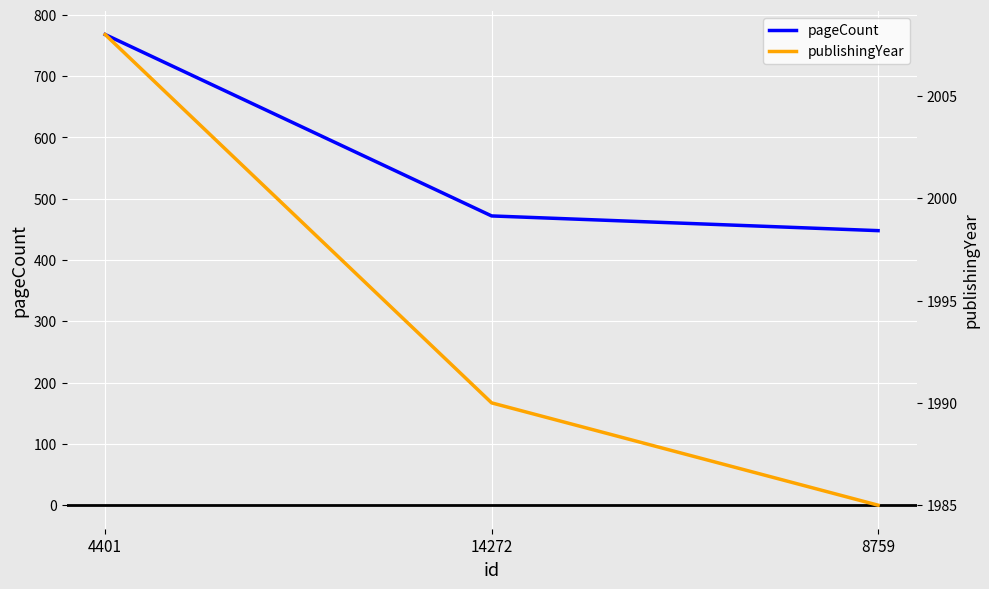

How many values in the publishingYear series are below 1990?

1